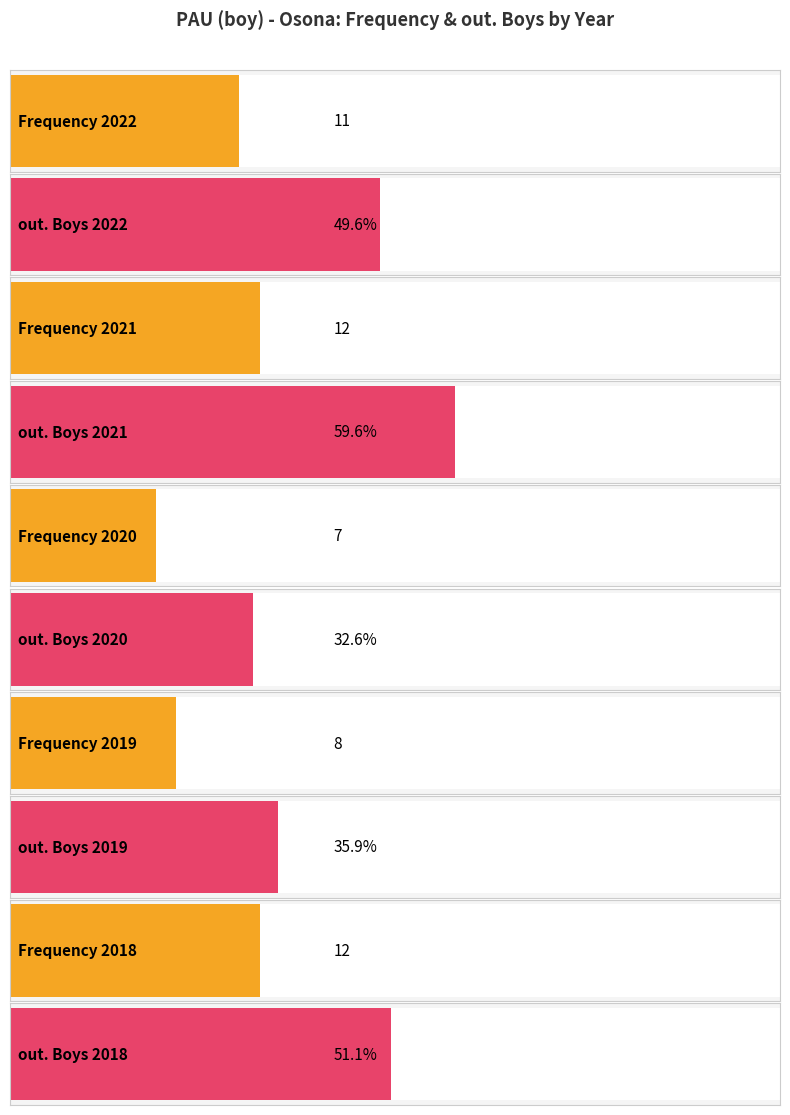

Which series has the largest total across all categories?

out. Boys